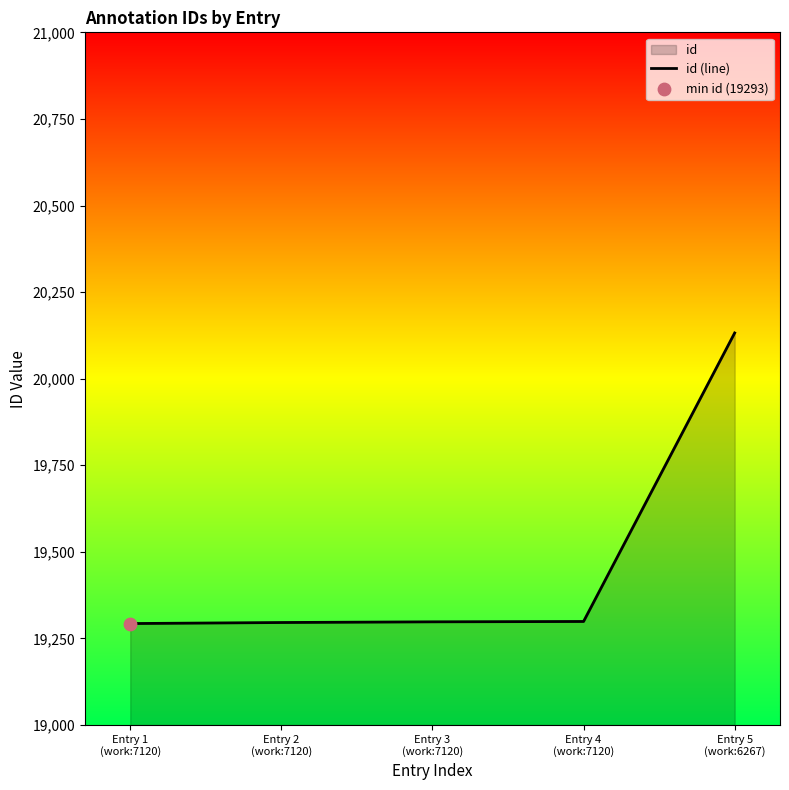

What is the change in value from Entry 2
(work:7120) to Entry 4
(work:7120)?

+3